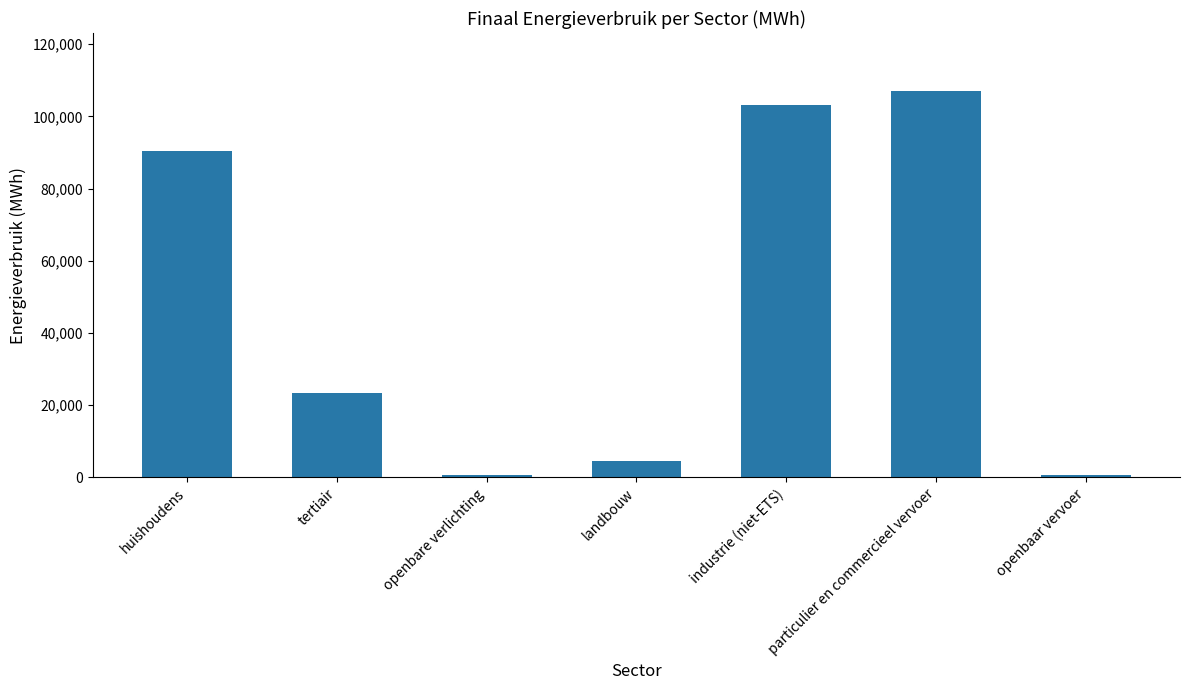

Which has a higher value, particulier en commercieel vervoer or openbare verlichting?

particulier en commercieel vervoer